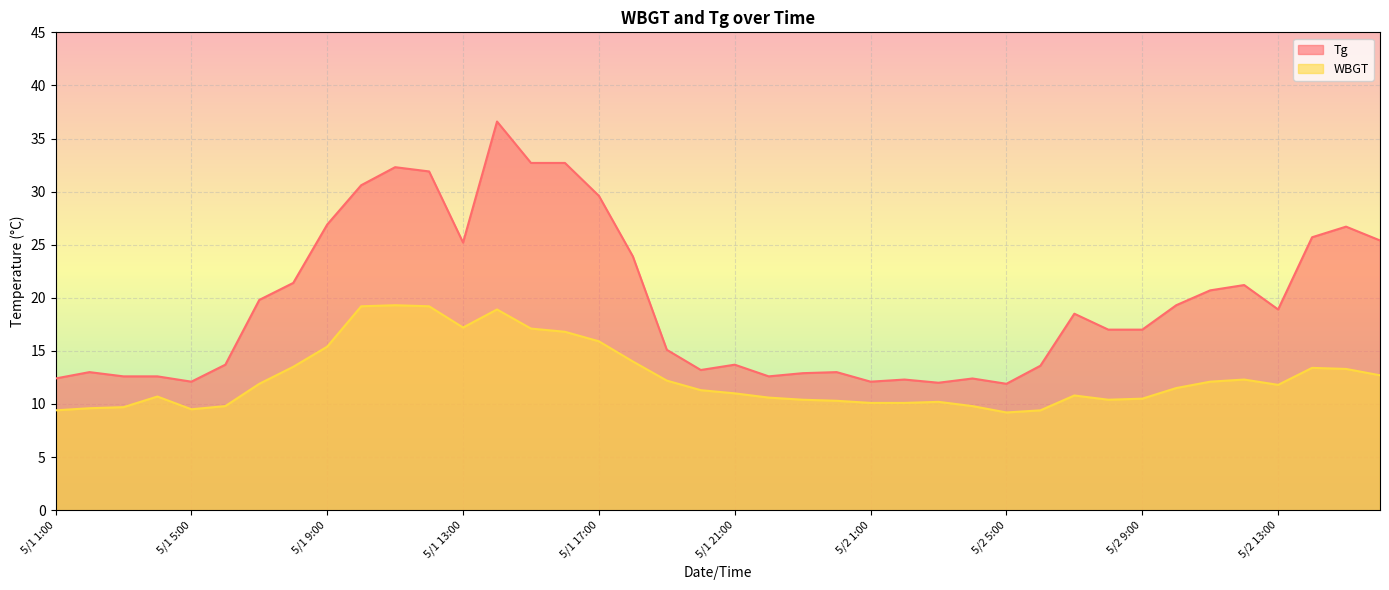

In WBGT, how many points are higher than both neighbors (excluding endpoints)?

7